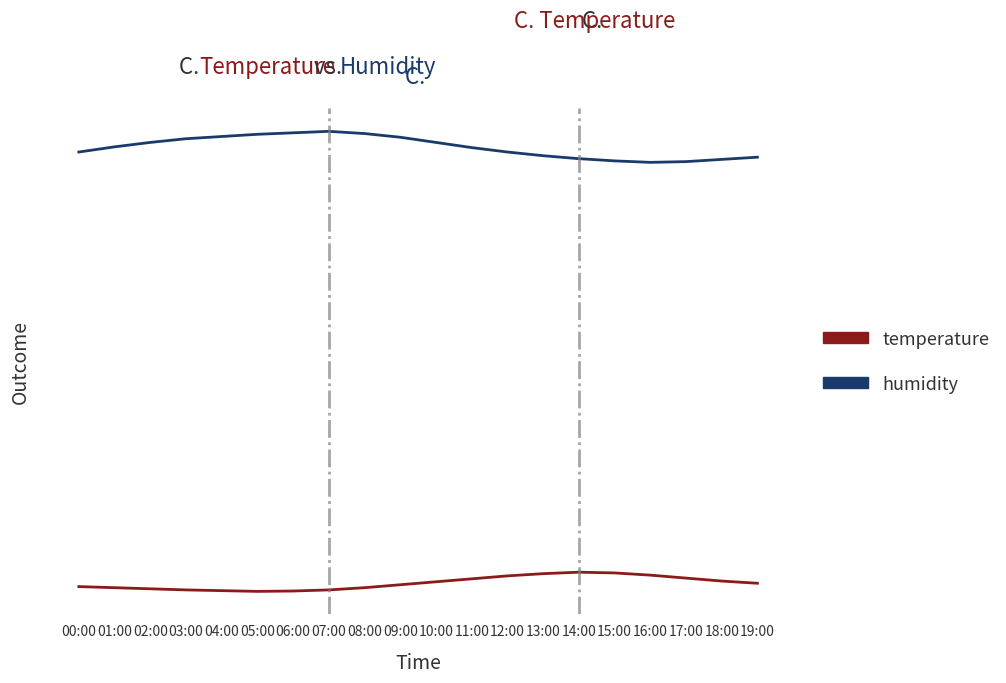

List the labels in order of temperature value, largest first.

14:00, 15:00, 13:00, 16:00, 12:00, 17:00, 11:00, 18:00, 10:00, 19:00, 09:00, 00:00, 01:00, 08:00, 02:00, 03:00, 07:00, 04:00, 06:00, 05:00